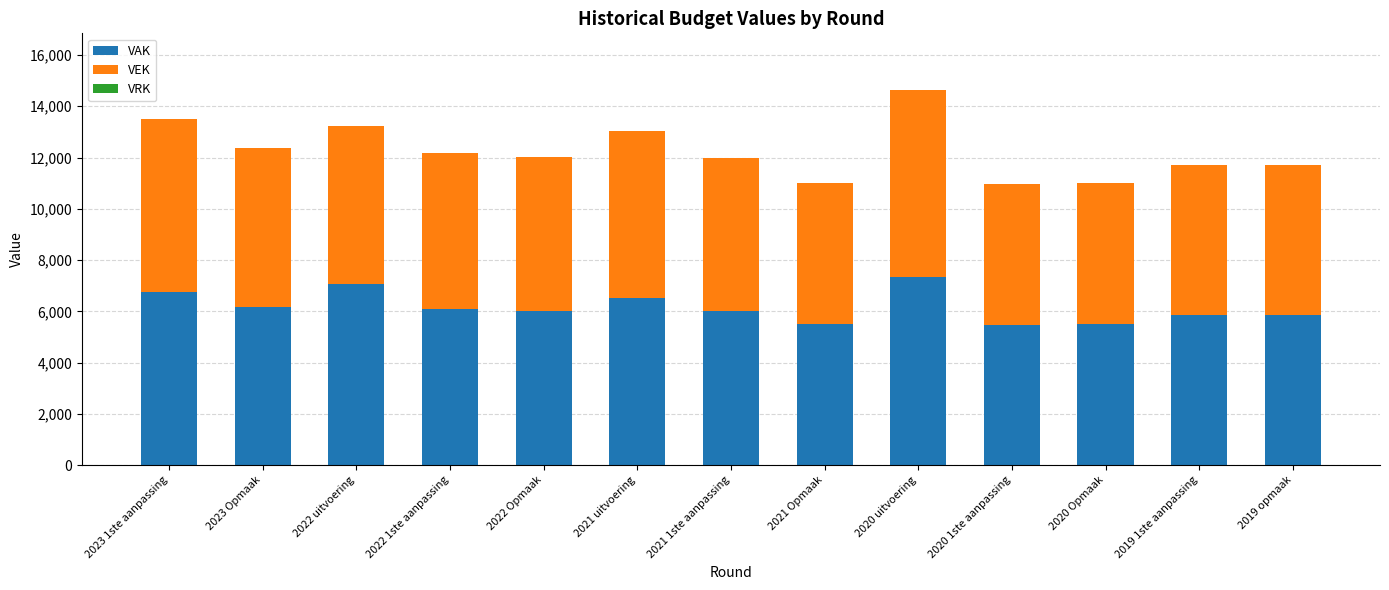

What is the total value across all series at 2021 Opmaak?

11006